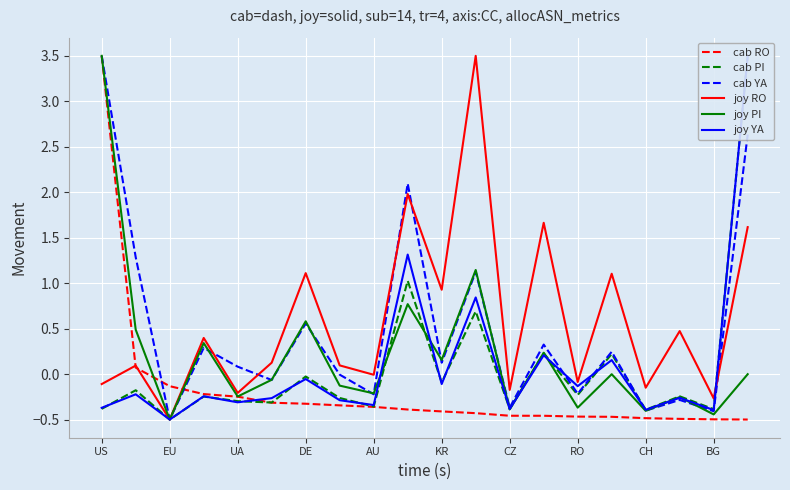

List the series in order of their peak value, lowest first.

cab RO, cab PI, cab YA, joy RO, joy PI, joy YA